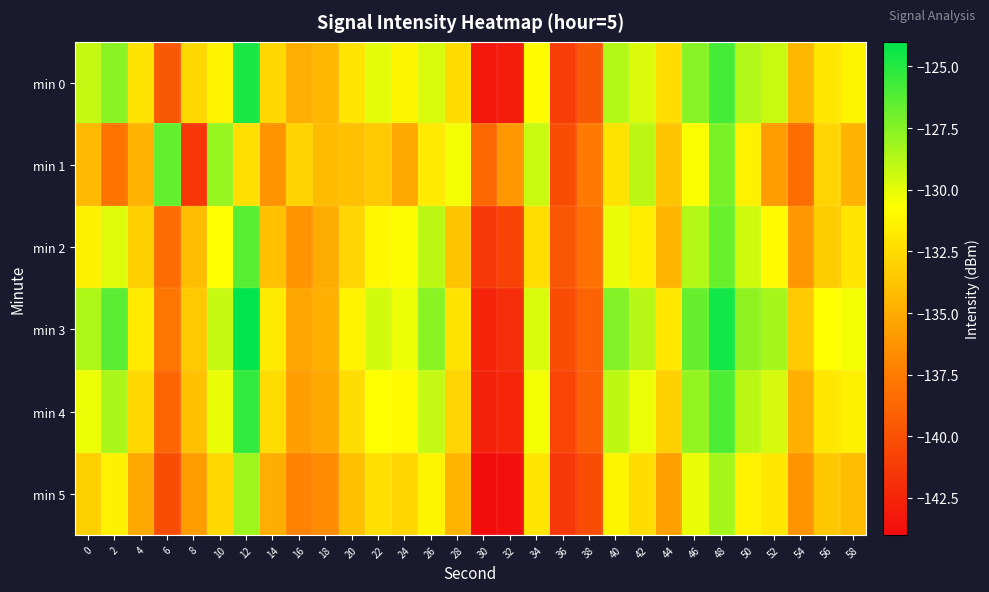

Reading left to right, list all the values displayed in this chart.

min 0: 0=-129.1	2=-127.6	4=-132.1	6=-139.5	8=-132.7	10=-131.3	12=-124.7	14=-132.7	16=-134.9	18=-134.4	20=-132.0	22=-130.0	24=-131.2	26=-129.6	28=-132.4	30=-143.3	32=-143.1	34=-130.9	36=-141.1	38=-139.5	40=-128.7	42=-129.7	44=-132.4	46=-127.5	48=-125.8	50=-128.6	52=-129.2	54=-134.4	56=-132.0	58=-131.2
min 1: 0=-134.3	2=-138.0	4=-134.6	6=-126.6	8=-141.5	10=-128.0	12=-132.3	14=-136.3	16=-133.0	18=-134.2	20=-134.0	22=-133.5	24=-135.2	26=-131.8	28=-130.4	30=-138.7	32=-136.1	34=-129.3	36=-140.2	38=-137.6	40=-132.1	42=-128.9	44=-133.7	46=-130.5	48=-127.2	50=-131.4	52=-135.8	54=-138.3	56=-132.9	58=-134.6
min 2: 0=-131.5	2=-129.8	4=-133.2	6=-138.4	8=-134.1	10=-130.7	12=-126.3	14=-133.9	16=-136.2	18=-135.0	20=-132.8	22=-131.1	24=-130.6	26=-128.9	28=-133.7	30=-141.5	32=-140.8	34=-132.4	36=-139.7	38=-138.2	40=-130.1	42=-131.6	44=-134.5	46=-128.7	48=-126.8	50=-129.4	52=-130.9	54=-136.1	56=-133.3	58=-132.0
min 3: 0=-128.6	2=-126.4	4=-131.8	6=-137.9	8=-133.5	10=-129.2	12=-123.8	14=-131.7	16=-135.4	18=-134.8	20=-131.3	22=-129.5	24=-130.2	26=-127.6	28=-132.1	30=-142.6	32=-142.1	34=-129.7	36=-140.3	38=-138.9	40=-127.4	42=-128.8	44=-131.9	46=-126.7	48=-124.5	50=-127.8	52=-128.3	54=-133.5	56=-130.7	58=-130.4
min 4: 0=-130.2	2=-128.5	4=-132.7	6=-138.8	8=-133.9	10=-130.1	12=-125.4	14=-132.5	16=-135.7	18=-135.2	20=-132.4	22=-130.7	24=-131.0	26=-129.1	28=-132.9	30=-142.8	32=-142.5	34=-130.4	36=-140.7	38=-139.1	40=-129.0	42=-130.2	44=-133.1	46=-127.9	48=-126.1	50=-128.9	52=-129.6	54=-134.8	56=-131.9	58=-131.5
min 5: 0=-133.1	2=-131.4	4=-135.2	6=-140.3	8=-135.8	10=-132.6	12=-128.1	14=-134.9	16=-137.2	18=-136.7	20=-134.0	22=-132.3	24=-132.8	26=-131.2	28=-134.5	30=-144.1	32=-143.8	34=-132.0	36=-141.5	38=-140.3	40=-131.2	42=-132.4	44=-135.6	46=-130.1	48=-128.3	50=-131.4	52=-131.9	54=-136.2	56=-133.6	58=-134.1